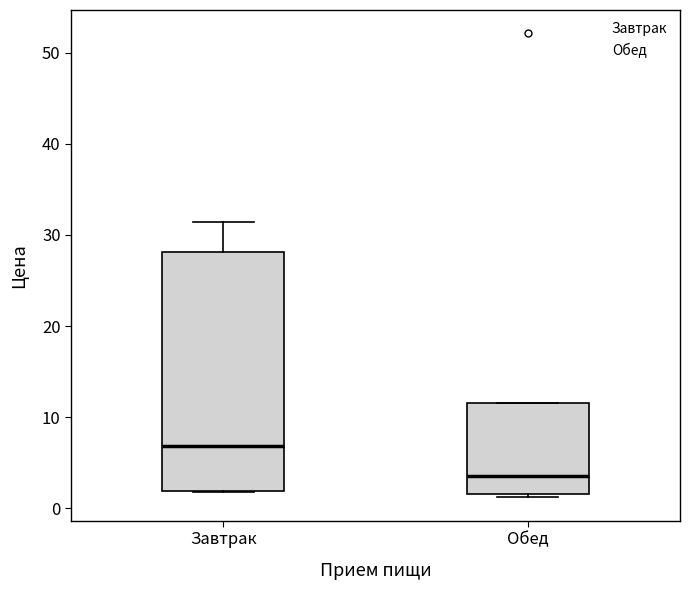

Where does the median line of the box for Завтрак sit on the y-axis? The values are not printed on the chart, so give them approximately, as read against the axis.

7